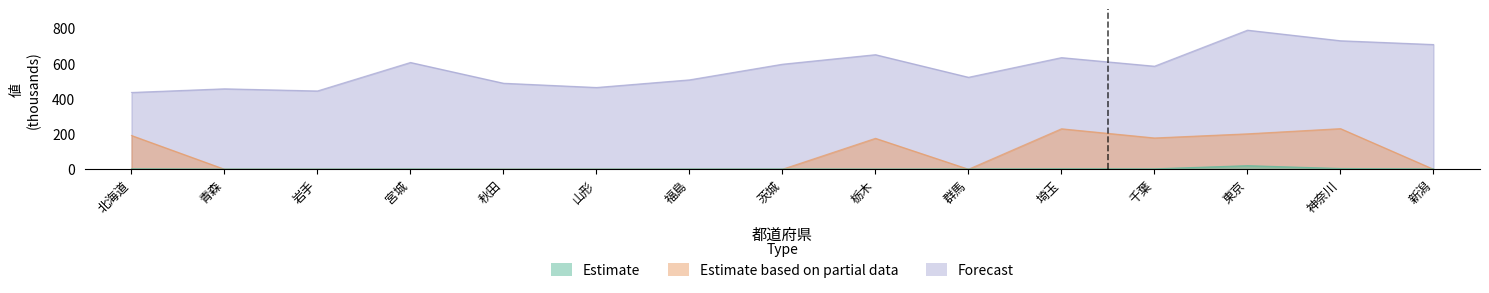

Is it true that Forecast equals 455.9 at 青森?

True